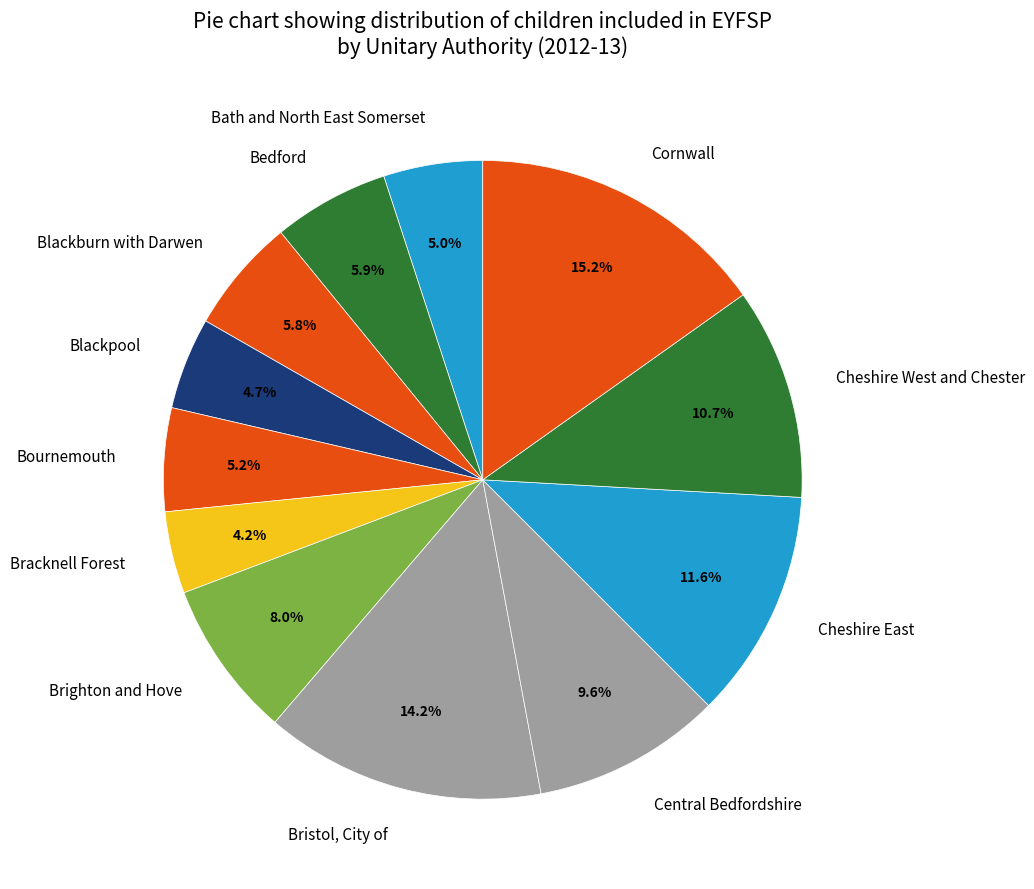

To the nearest percent, what is the combined percentage of Bournemouth and Central Bedfordshire?

15%